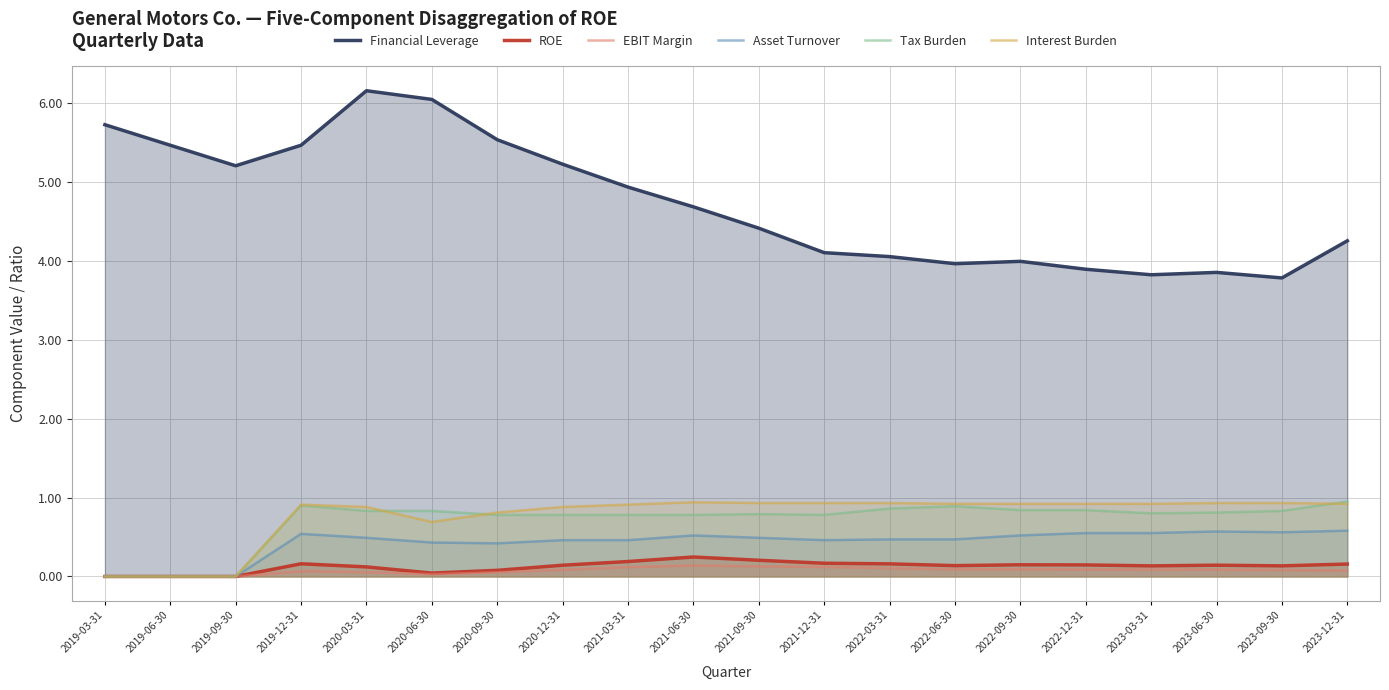

How many data points in Tax Burden are above 0?

17